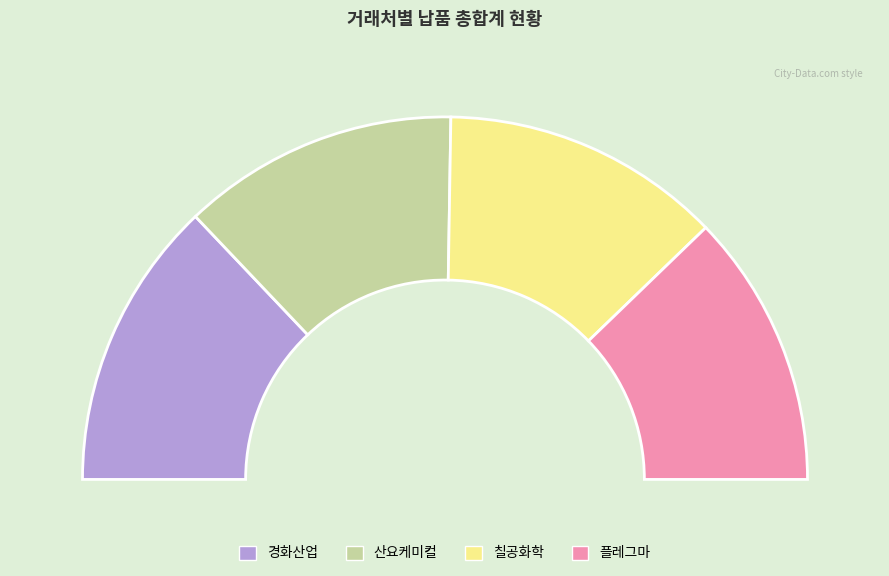

The 산요케미컬 slice represents 25% of the pie. True or false?

True